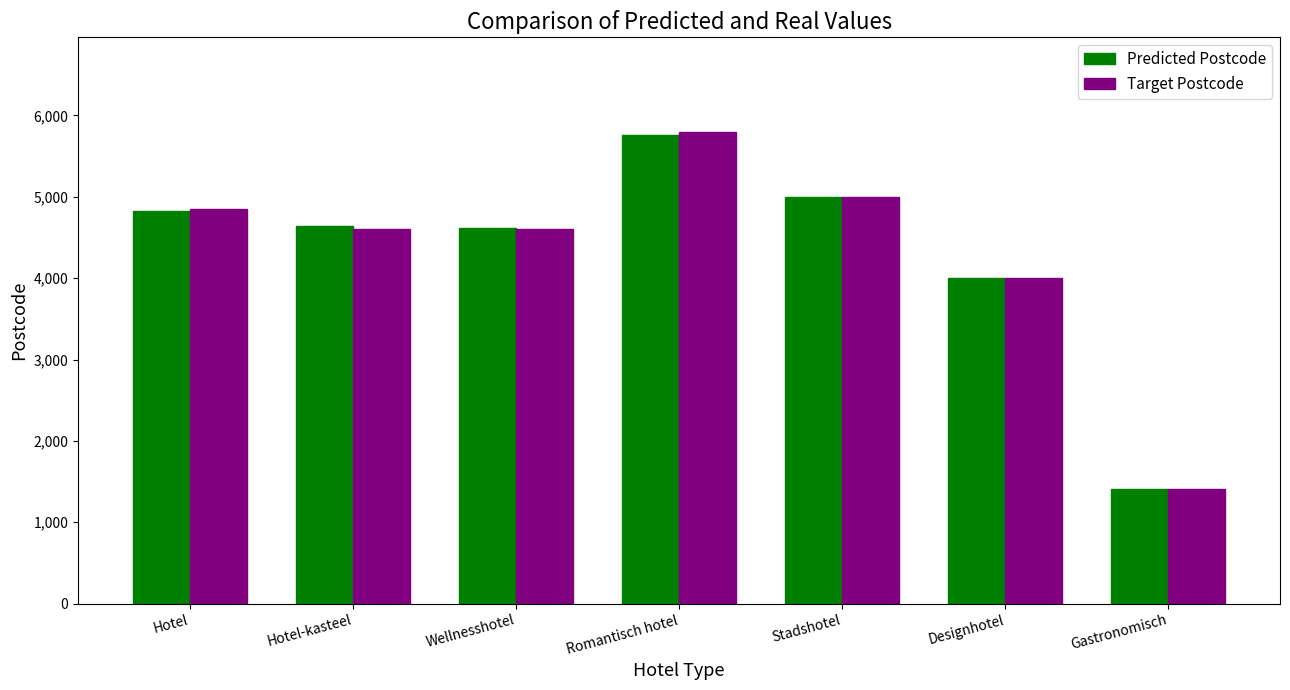

Which series has the widest spread of values?

Target Postcode